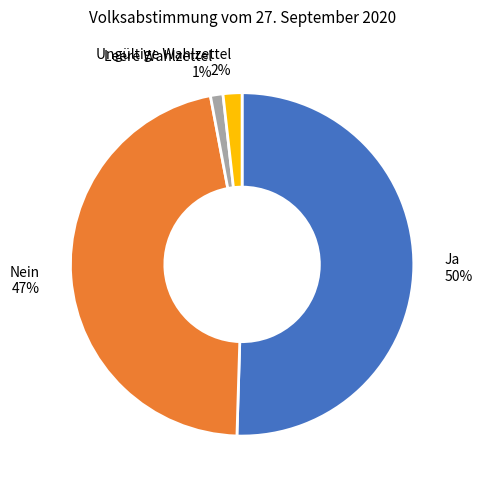

Which slice is the largest?

Ja